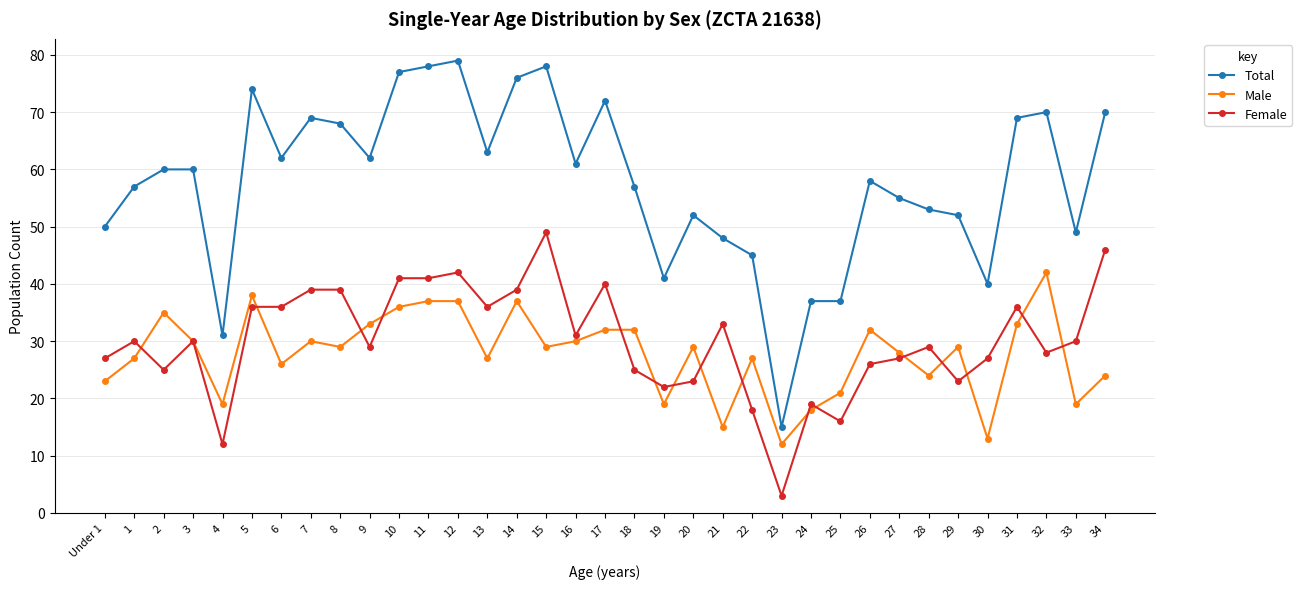

True or false: Male has more than 0 points higher than both neighbors.

True